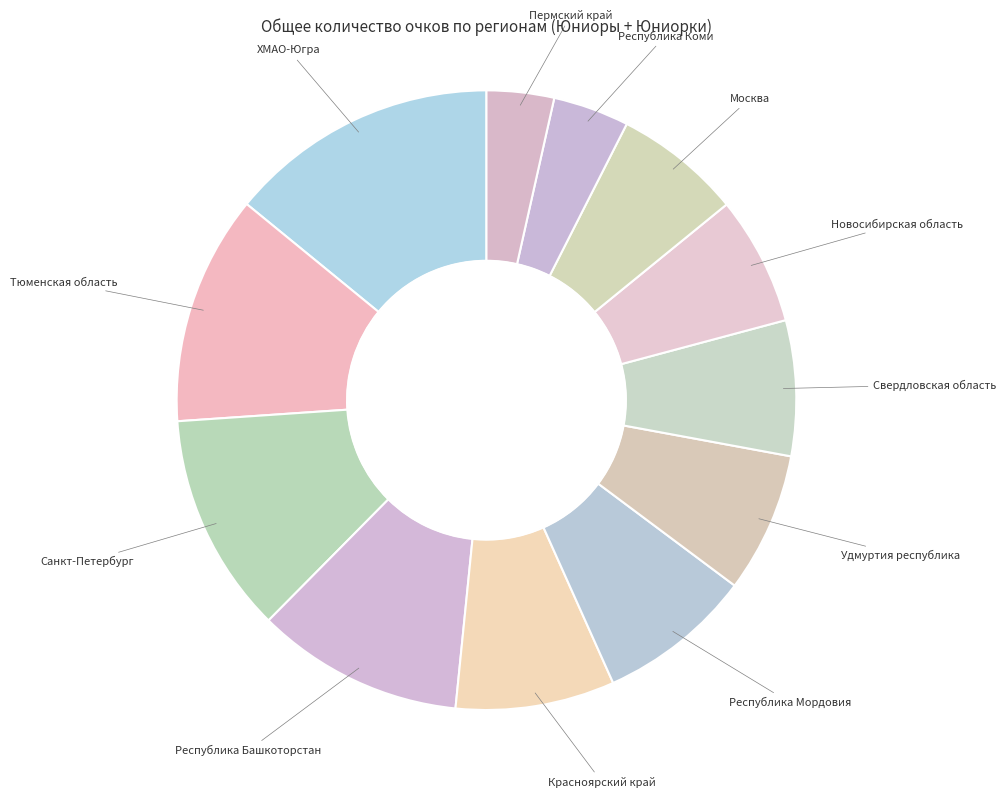

Which slice is the smallest?

Пермский край